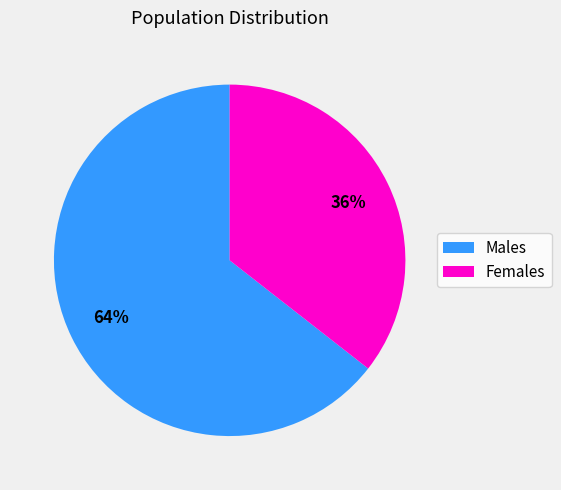

Count the number of slices in the pie.

2